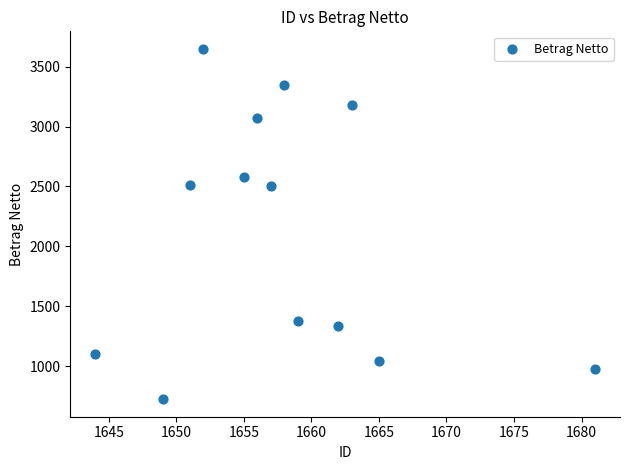

What is the range of X values (max minus min)?

37.0